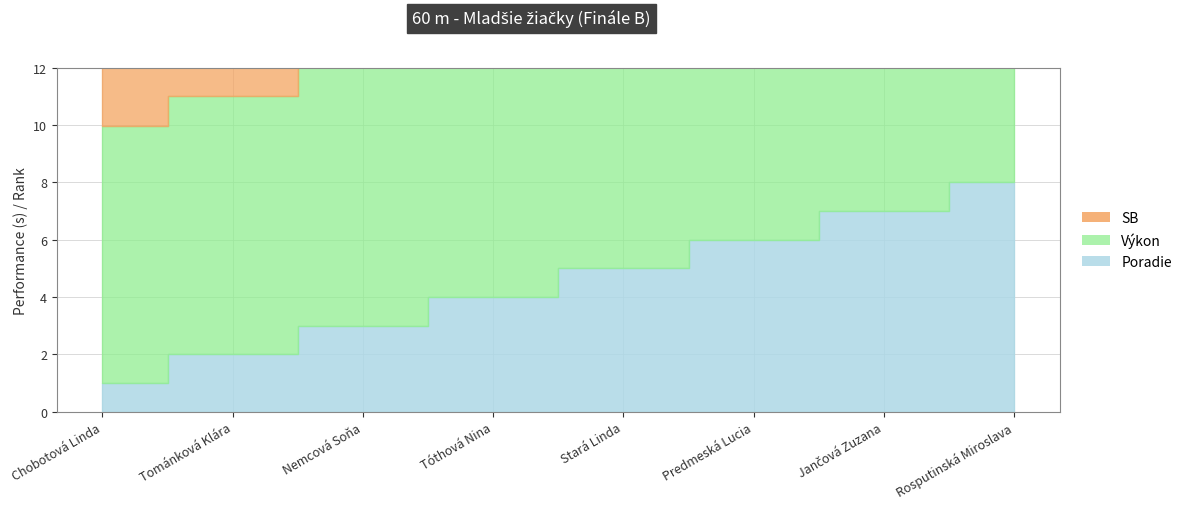

Rank the series at Nemcová Soňa from lowest to highest value.

Poradie, Výkon, SB